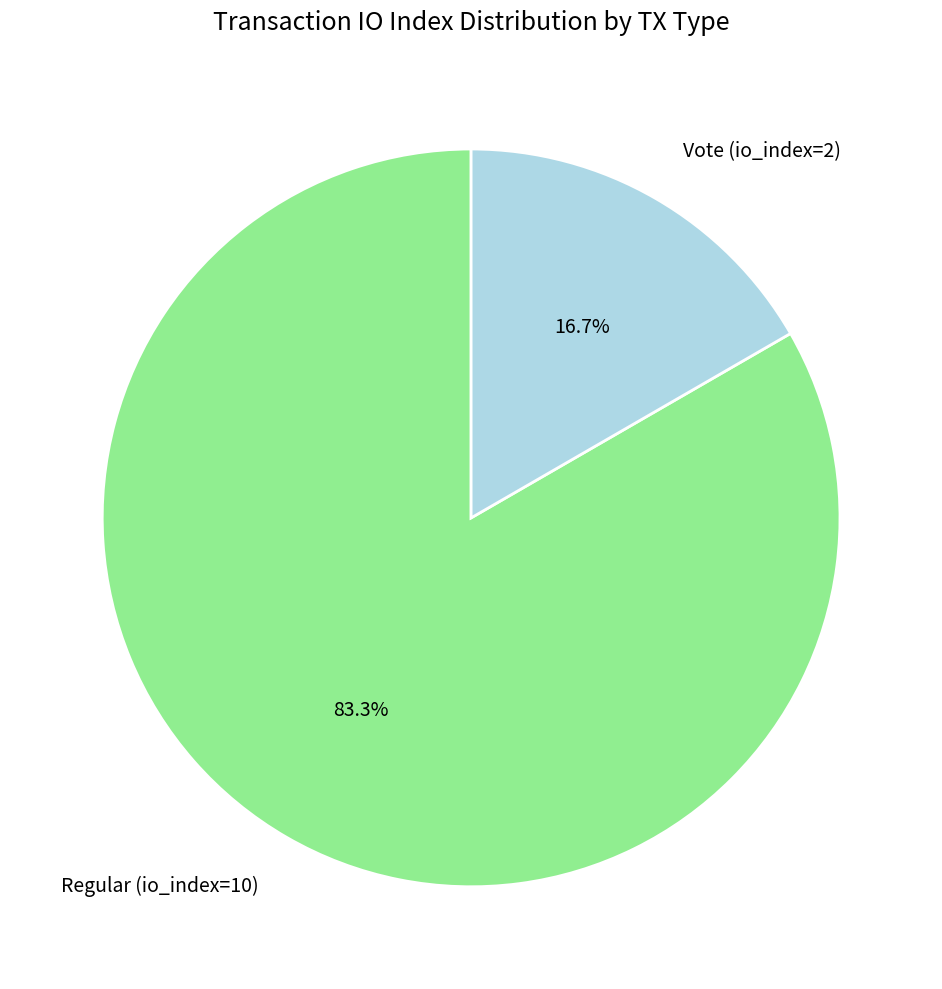

To the nearest percent, what percentage of the pie is Vote (io_index=2)?

17%